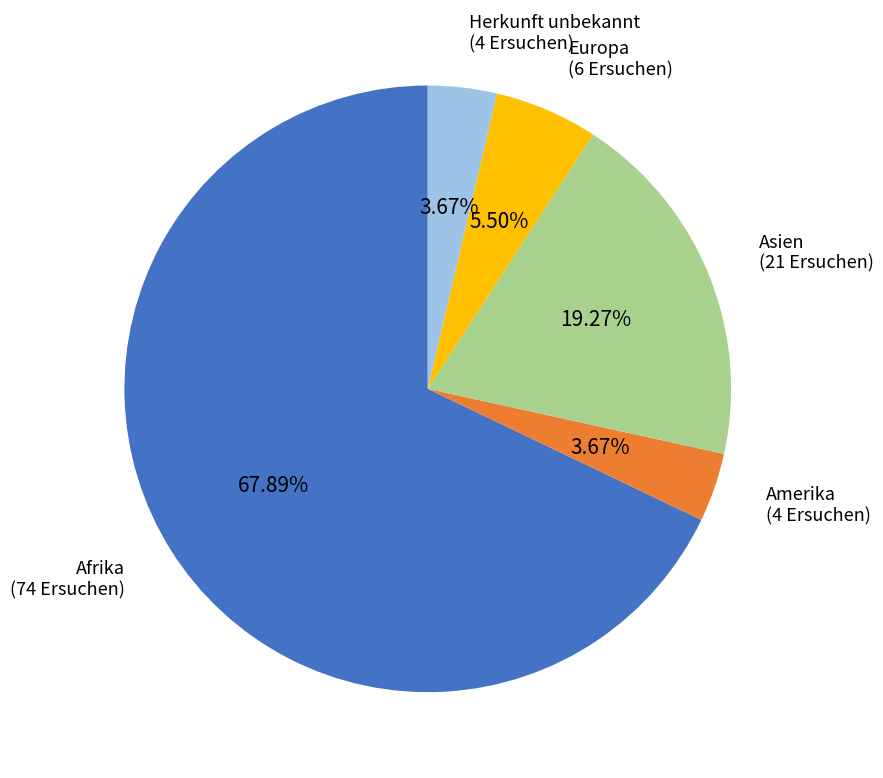

Is there a majority slice in this chart?

Yes